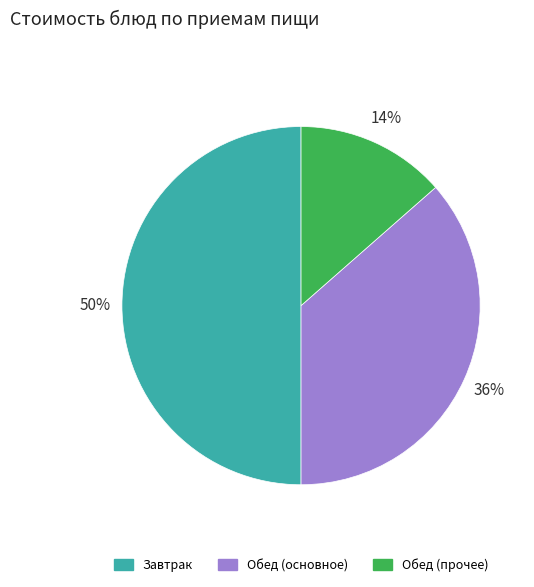

To the nearest percent, what is the difference between the largest and smallest slice percentages?

36%